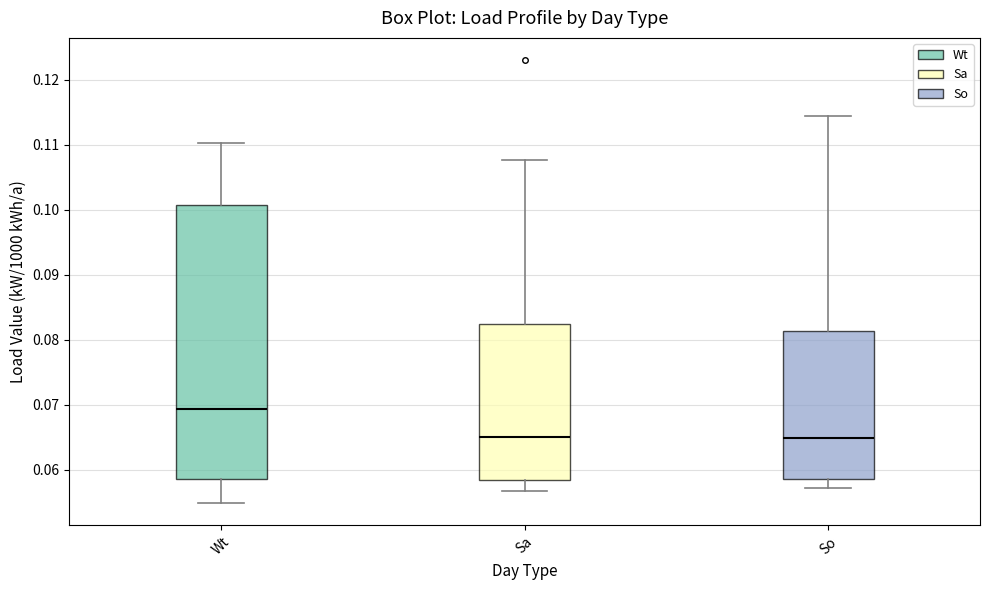

Reading left to right, read every box against the y-axis: the position of its median line, the range the box covers, and the ends of its whiskers. The values are not printed on the chart, so give them approximately, as read against the axis.

Wt: median 0.069, box 0.059 to 0.101, whiskers 0.055 to 0.110
Sa: median 0.065, box 0.058 to 0.082, whiskers 0.057 to 0.108
So: median 0.065, box 0.059 to 0.081, whiskers 0.057 to 0.114